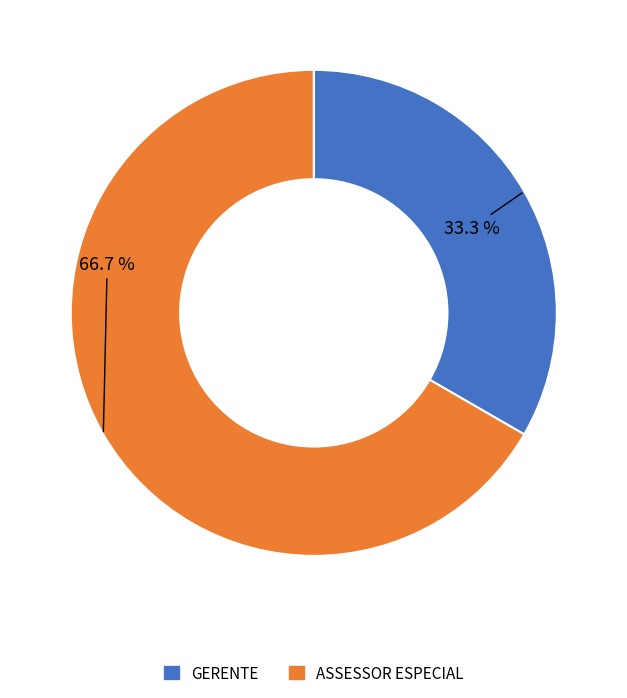

What is the largest slice in the pie chart?

ASSESSOR ESPECIAL